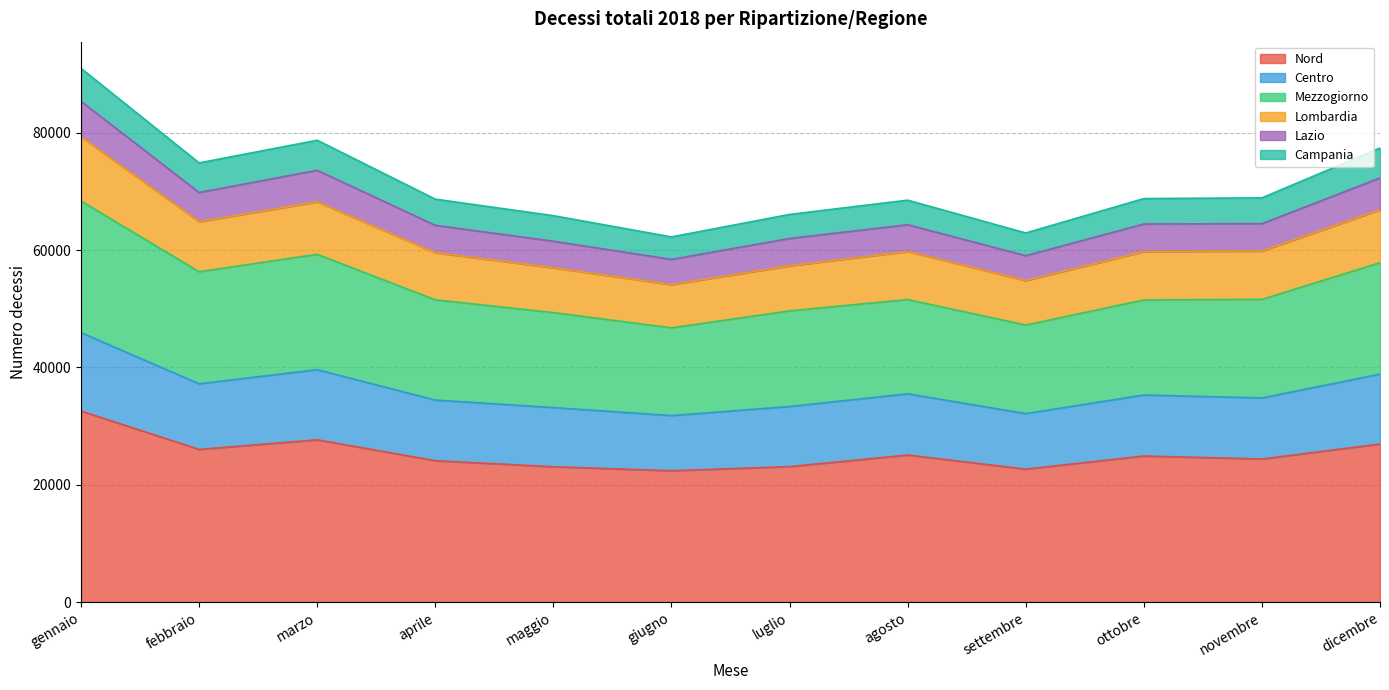

What is the label of the 3rd point from the left?

marzo